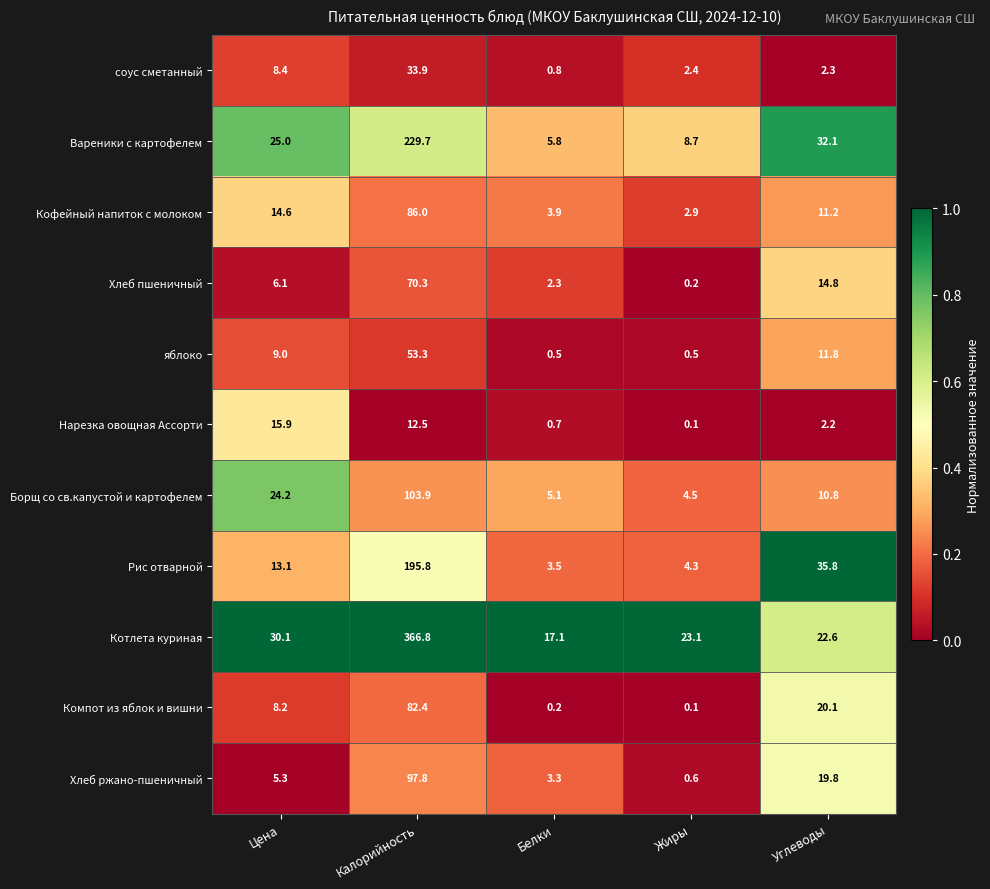

Is it true that Нарезка овощная Ассорти equals 2.2 at Углеводы?

True